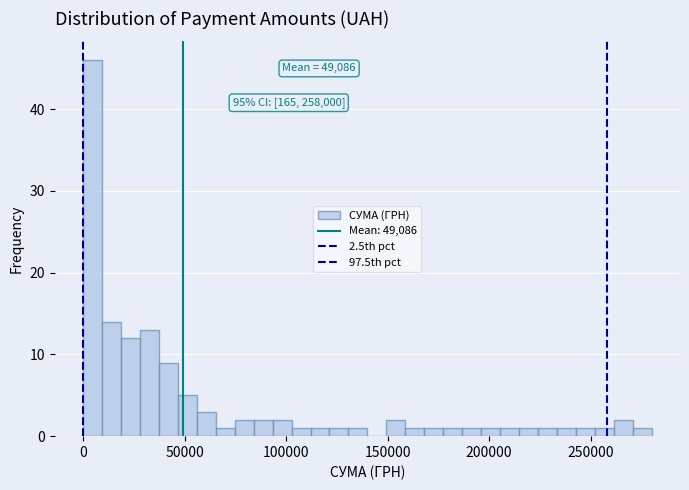

Read against the x-axis, roughly where is the centre of the tallest bar?

5000